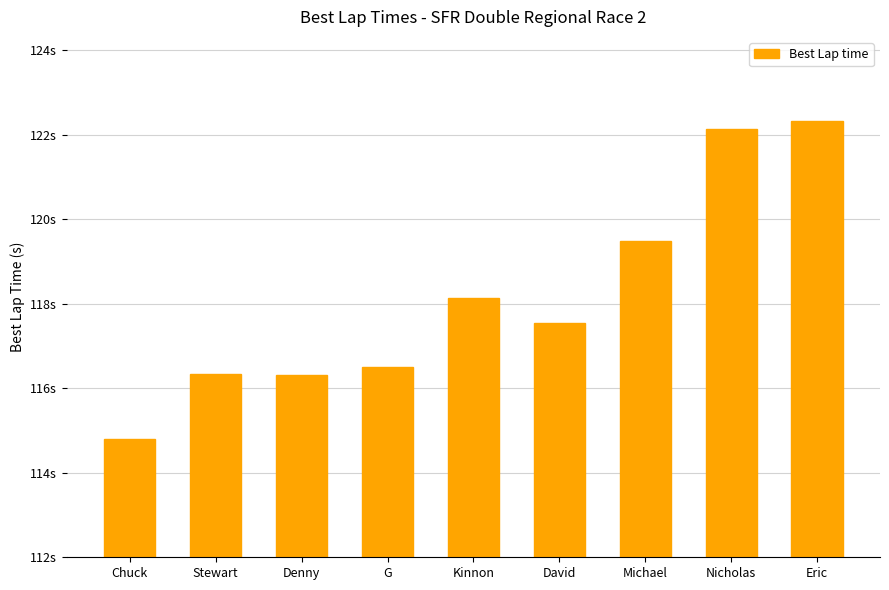

What is the ratio of the value at G to the value at Kinnon?

1.0